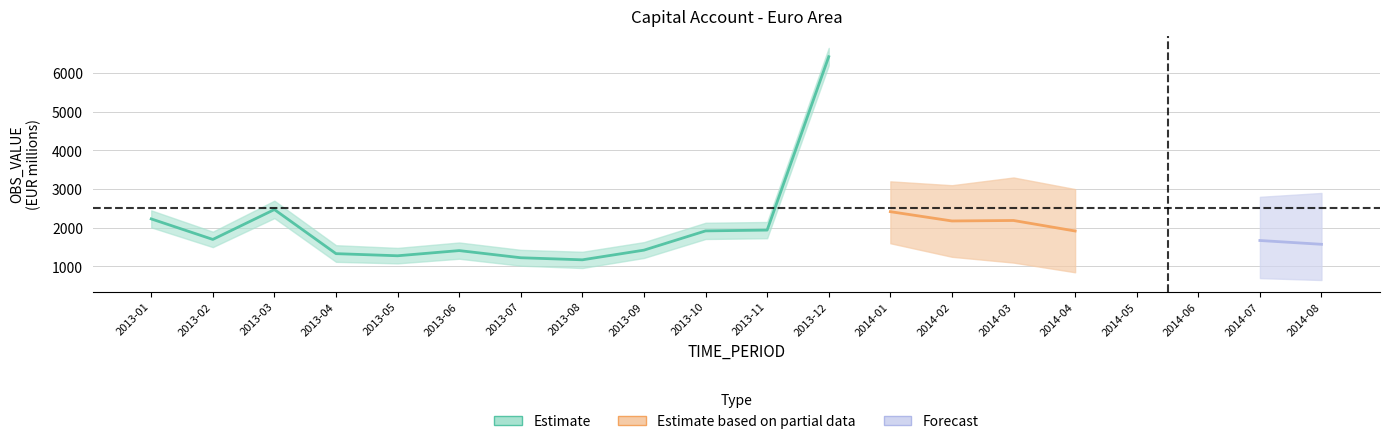

What is the value of the 1st point from the left?

2229.5